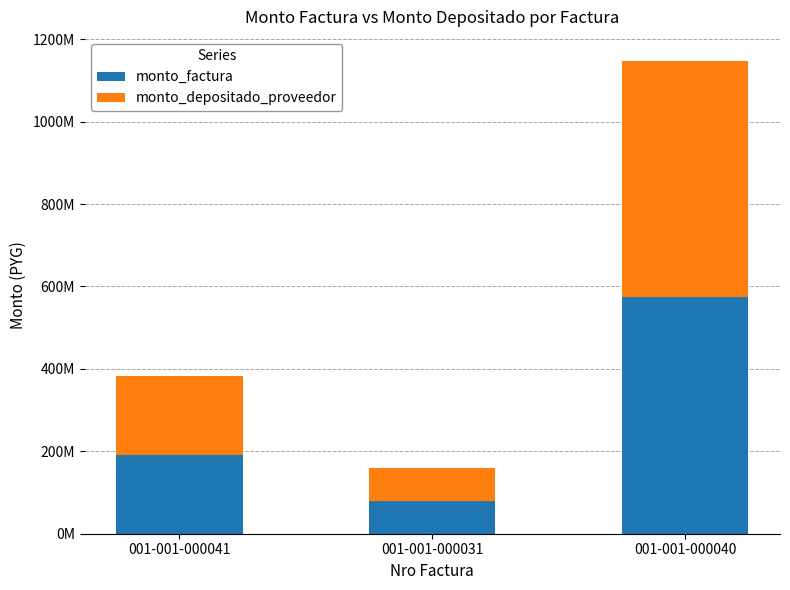

Rank the categories by monto_factura value from lowest to highest.

001-001-000031, 001-001-000041, 001-001-000040